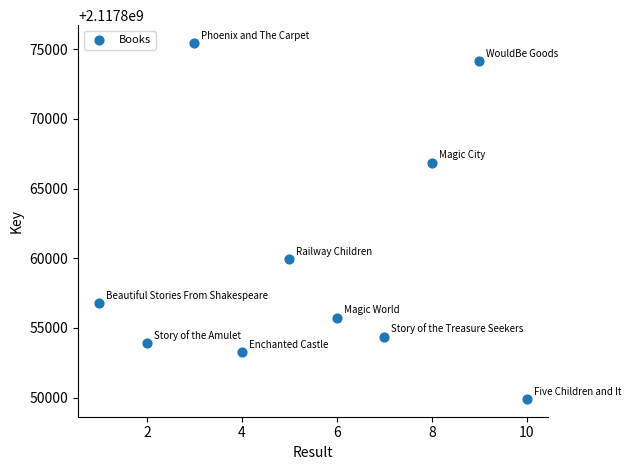

What is the range of X values (max minus min)?

9